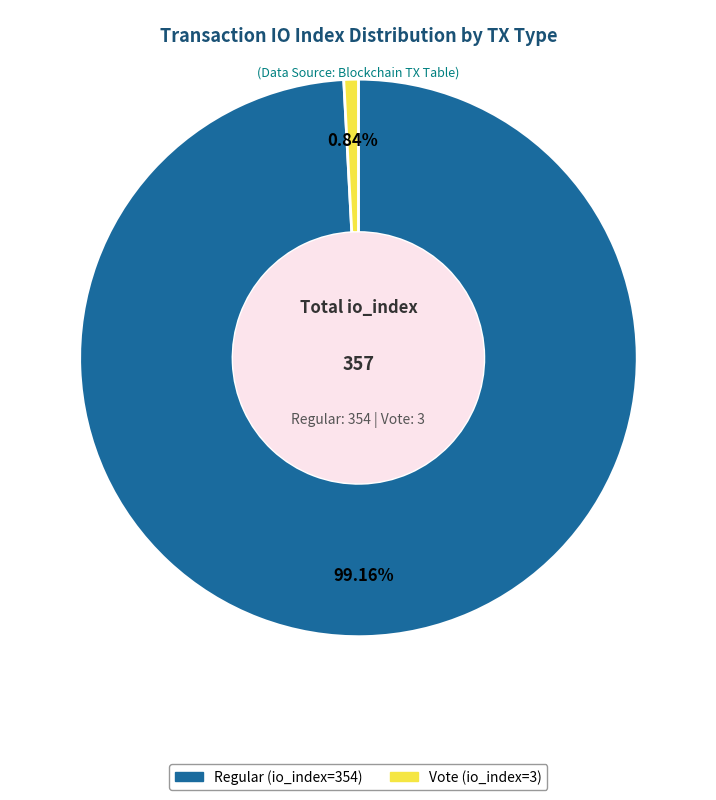

The Regular (io_index=354) slice represents 92% of the pie. True or false?

False